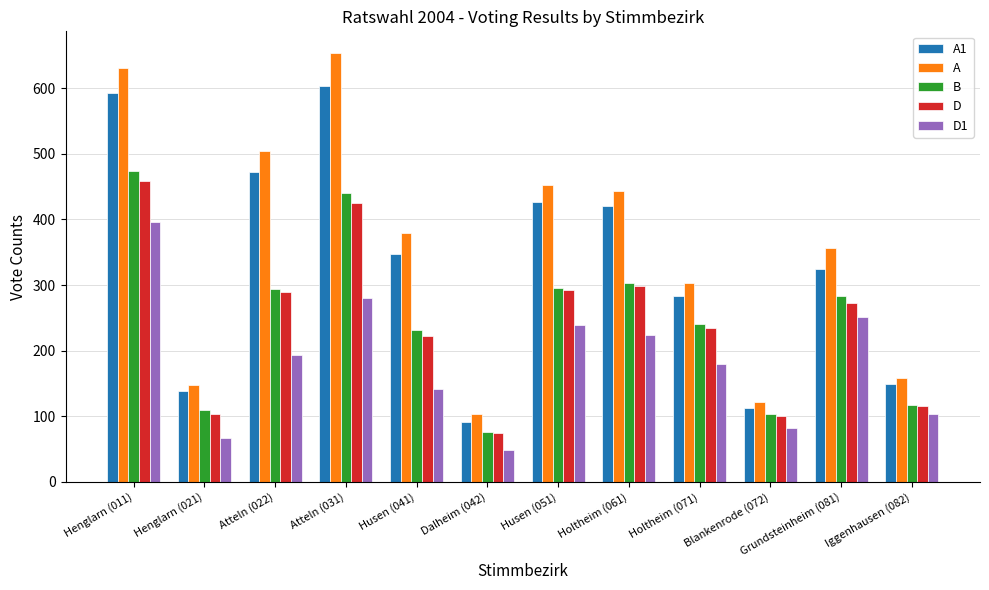

Which series changed the most between Henglarn (021) and Iggenhausen (082)?

D1